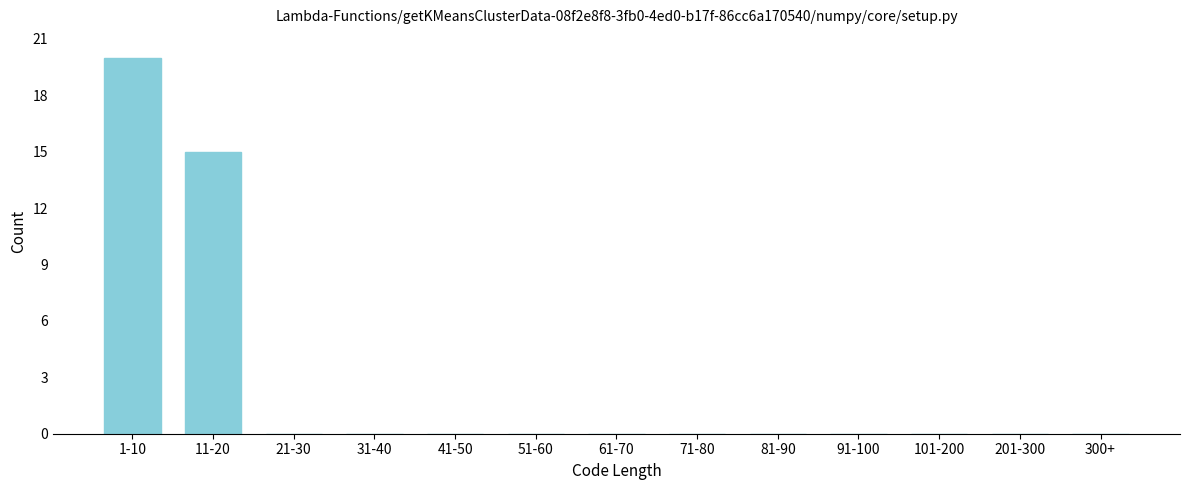

Reading right to left, transcribe all the data shown in this chart.

300+=0	201-300=0	101-200=0	91-100=0	81-90=0	71-80=0	61-70=0	51-60=0	41-50=0	31-40=0	21-30=0	11-20=15	1-10=20